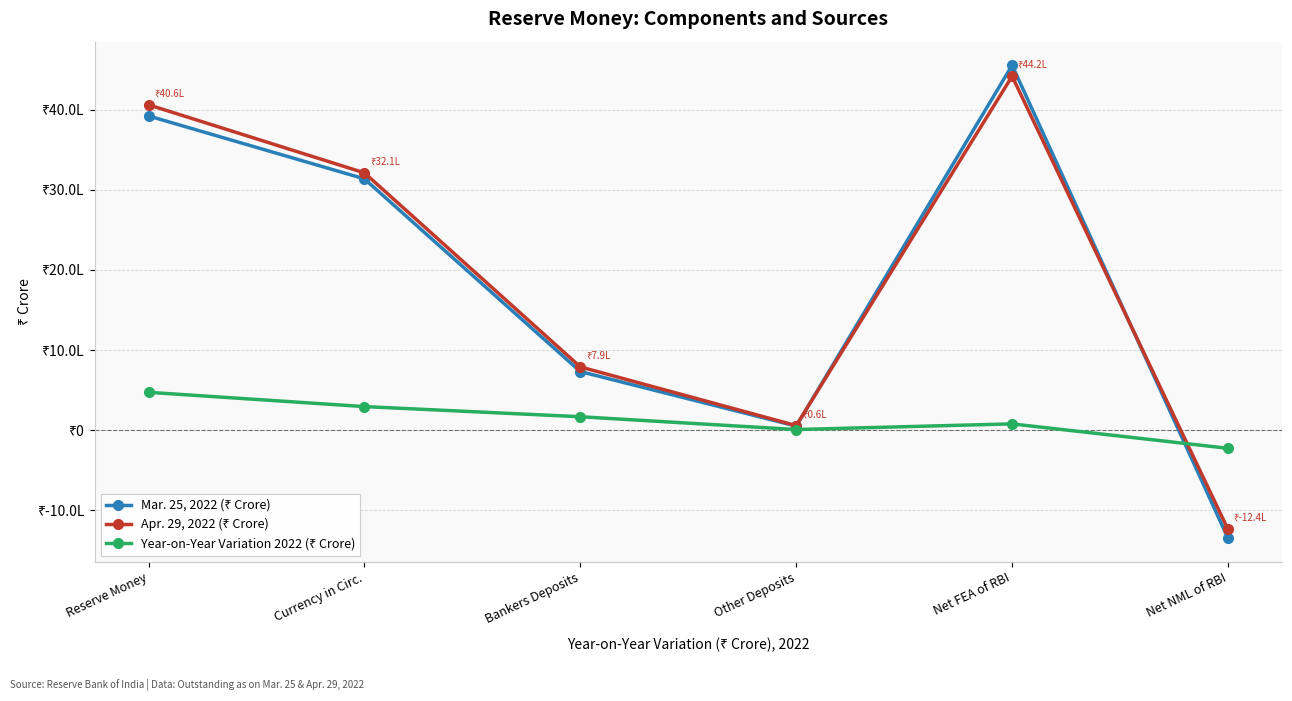

True or false: Year-on-Year Variation 2022 (₹ Crore) has a value of 102356 at Reserve Money.

False